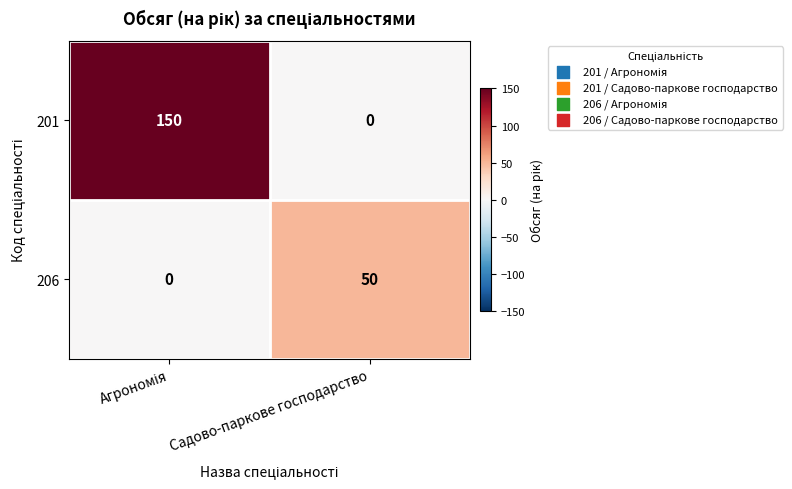

The value of 201 at Садово-паркове господарство is 0. True or false?

True